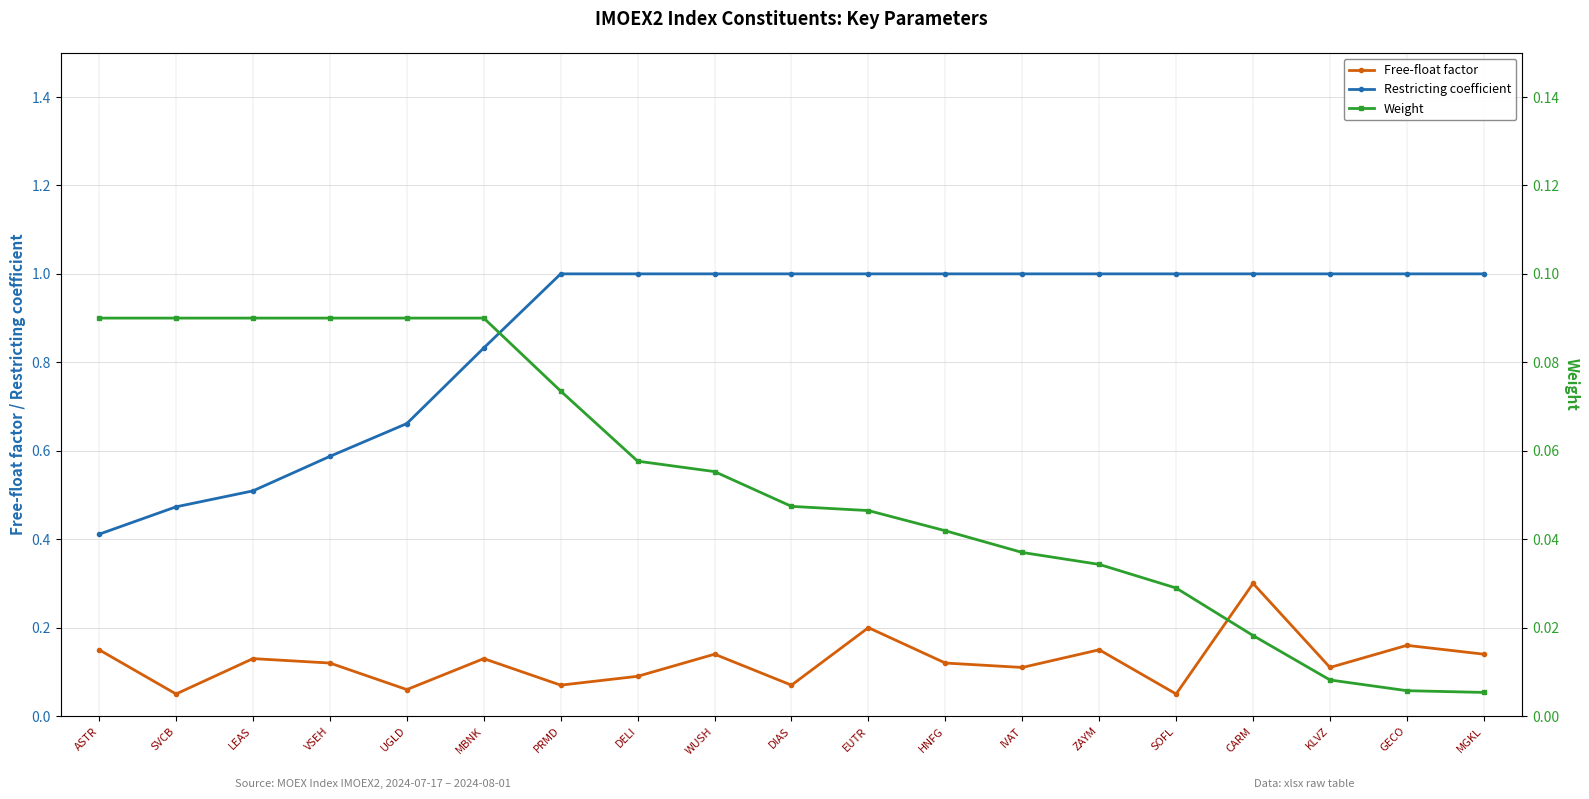

True or false: Weight has a value of 0.0 at DELI.

False